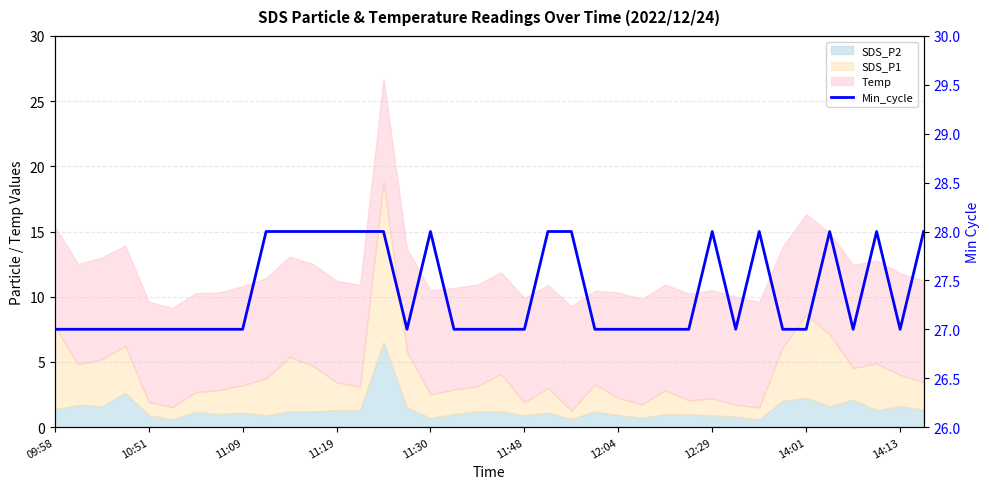

What is the maximum value shown in the chart?

28